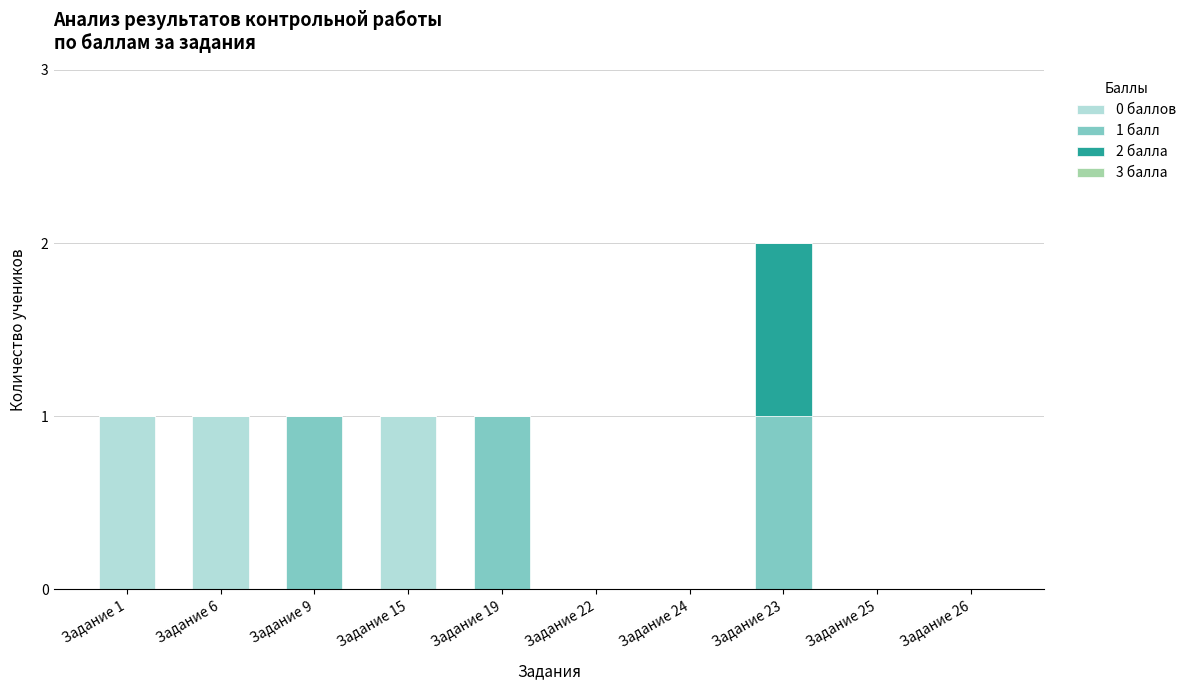

At which category is the sum across all series the highest?

Задание 23